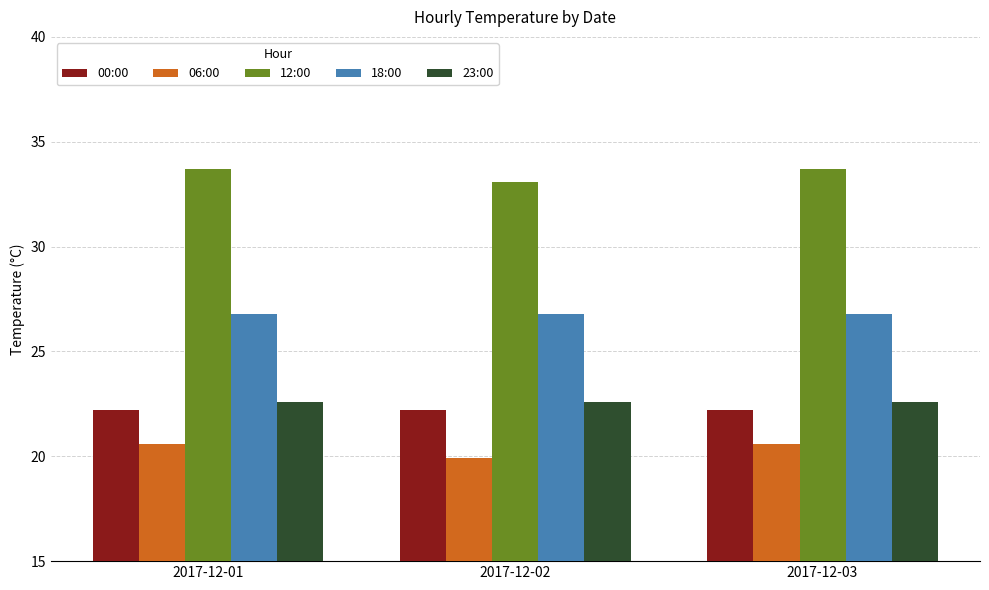

The value of 00:00 at 2017-12-01 is 22.2. True or false?

True